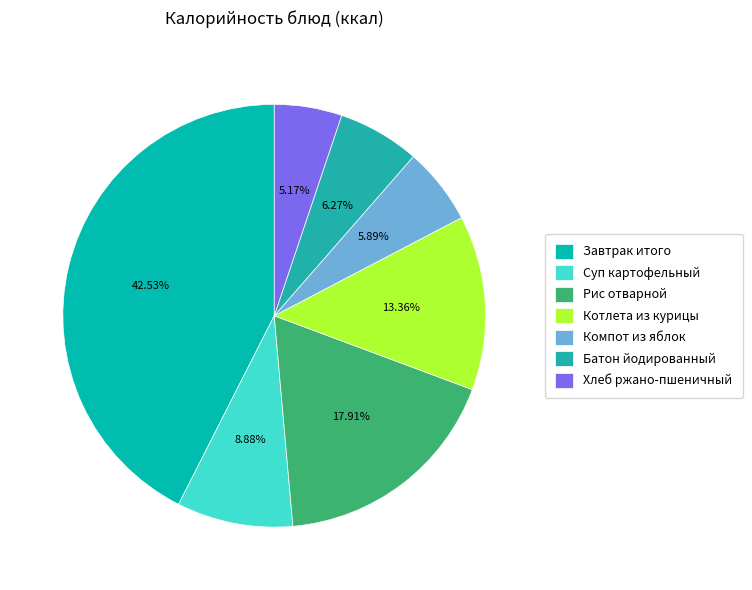

To the nearest percent, what is the combined percentage of Котлета из курицы and Суп картофельный?

22%